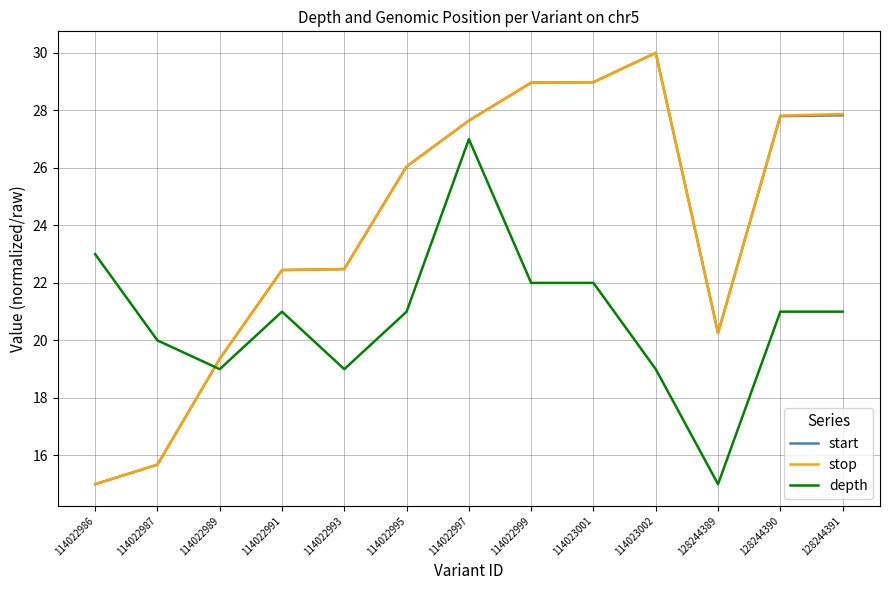

At which category is the sum across all series the highest?

114022997